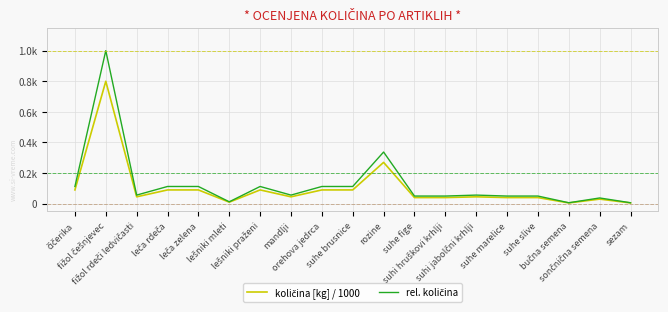

At which category does rel. količina reach its first local valley?

fižol rdeči ledvičasti